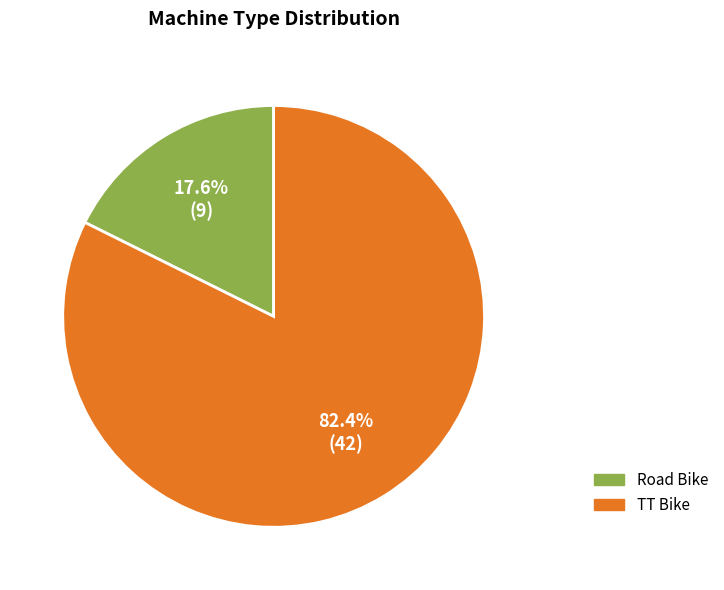

Which slice is the largest?

TT Bike